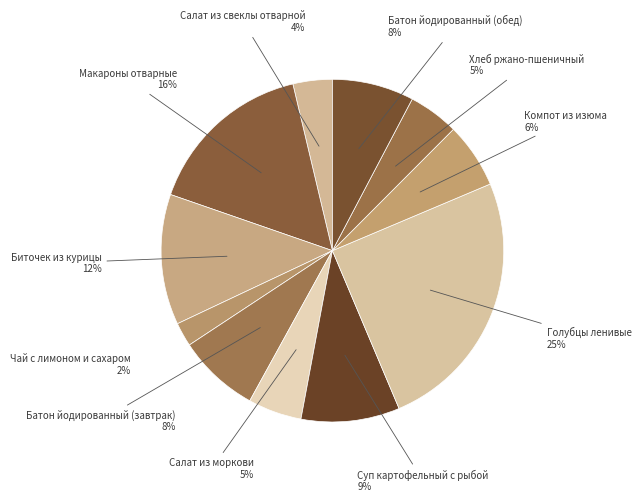

How many segments does this pie chart have?

11